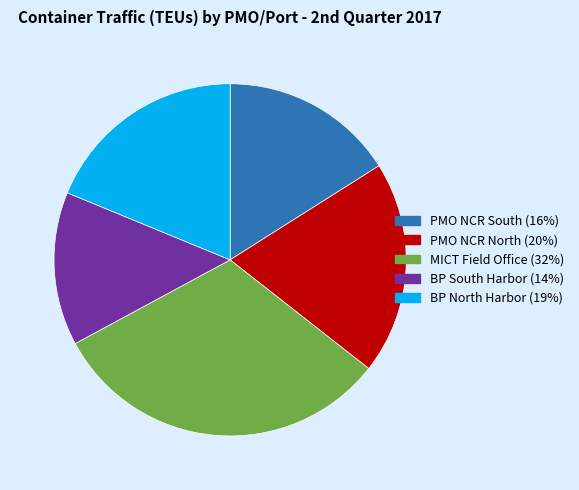

Rank the categories by value from lowest to highest.

BP South Harbor, PMO NCR South, BP North Harbor, PMO NCR North, MICT Field Office